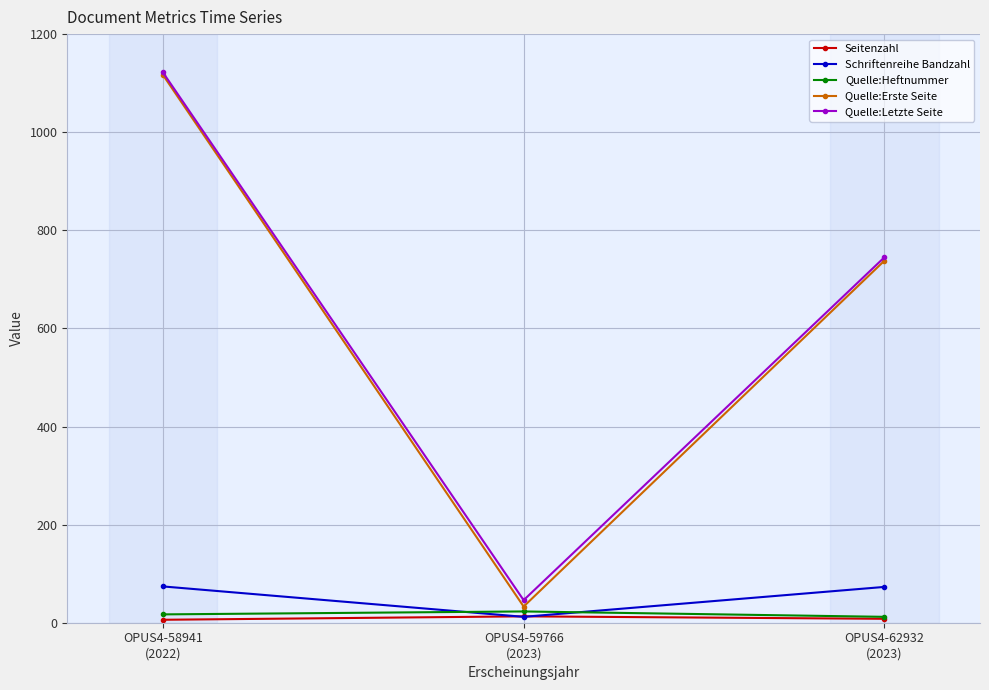

Is it true that Schriftenreihe Bandzahl equals 74 at OPUS4-58941
(2022)?

True